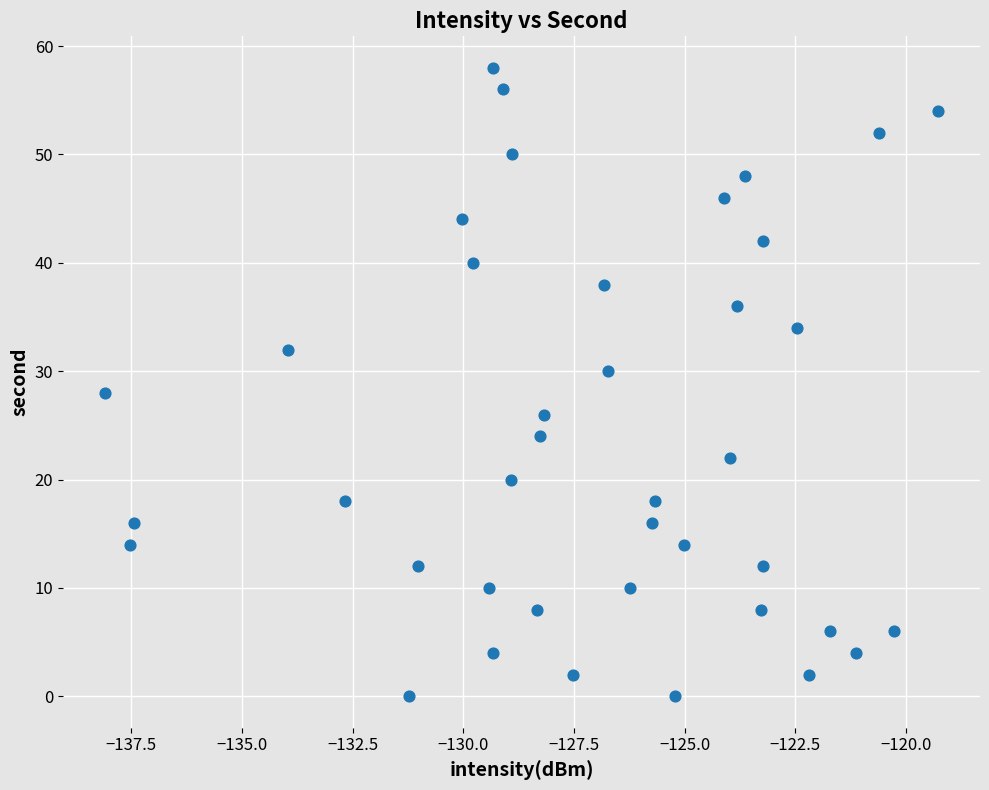

What is the range of Y values (max minus min)?

58